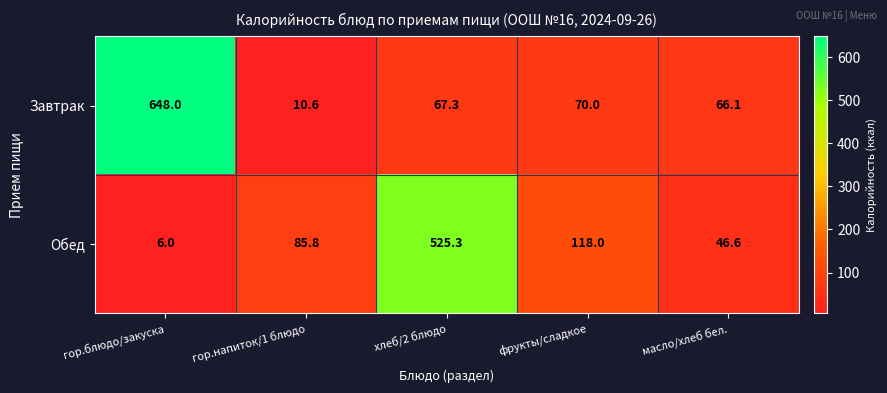

Rank the series by their average value, from highest to lowest.

Завтрак, Обед